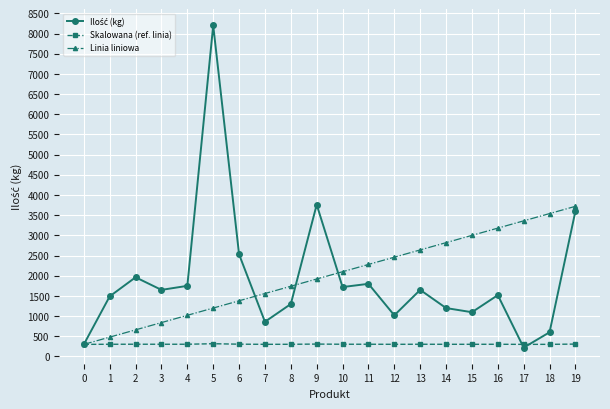

What is the total value across all series at 15?

4398.9